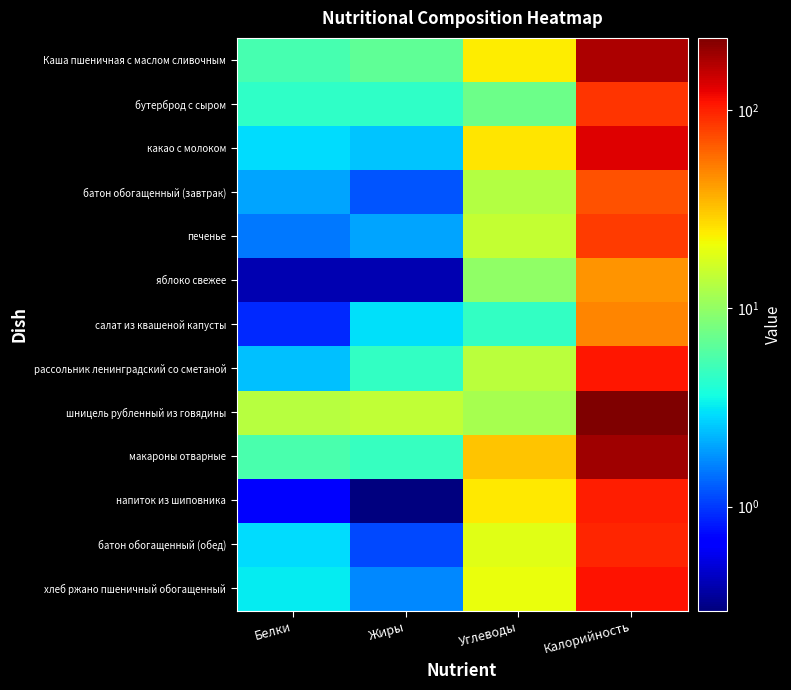

At which category does the chart reach its peak across all series?

Калорийность